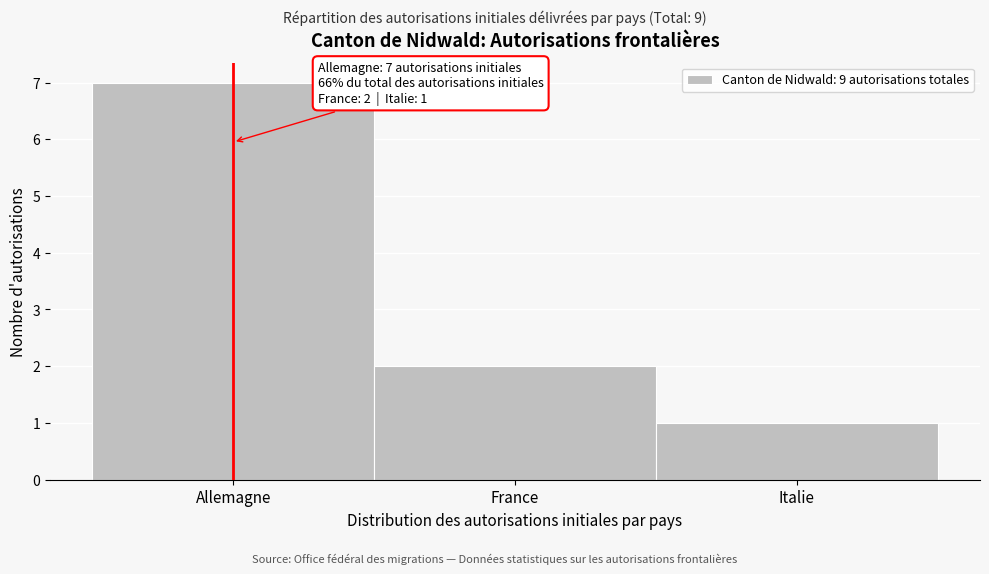

Reading right to left, transcribe all the data shown in this chart.

1	2	7